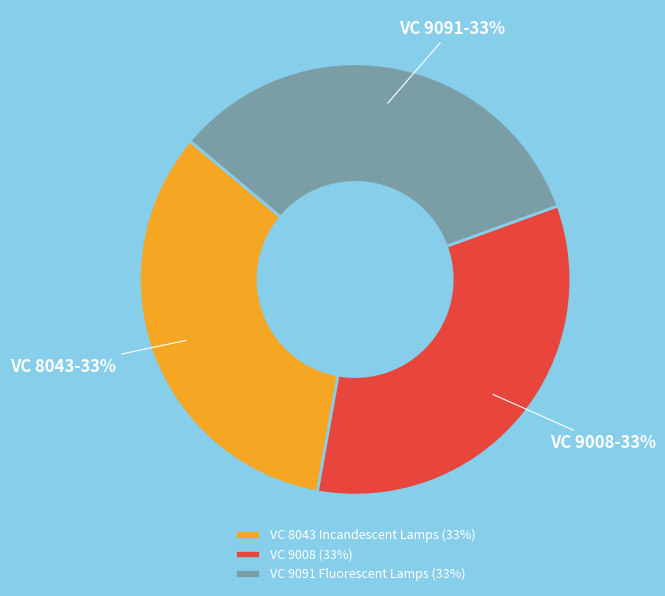

How many slices are in this pie chart?

3